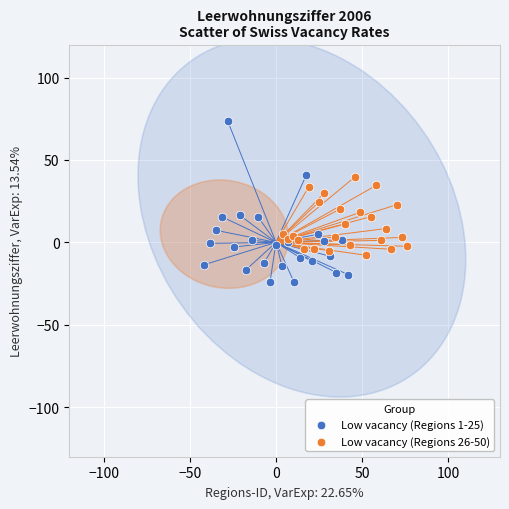

Which series reaches the maximum Y coordinate?

Low vacancy (Regions 1-25)